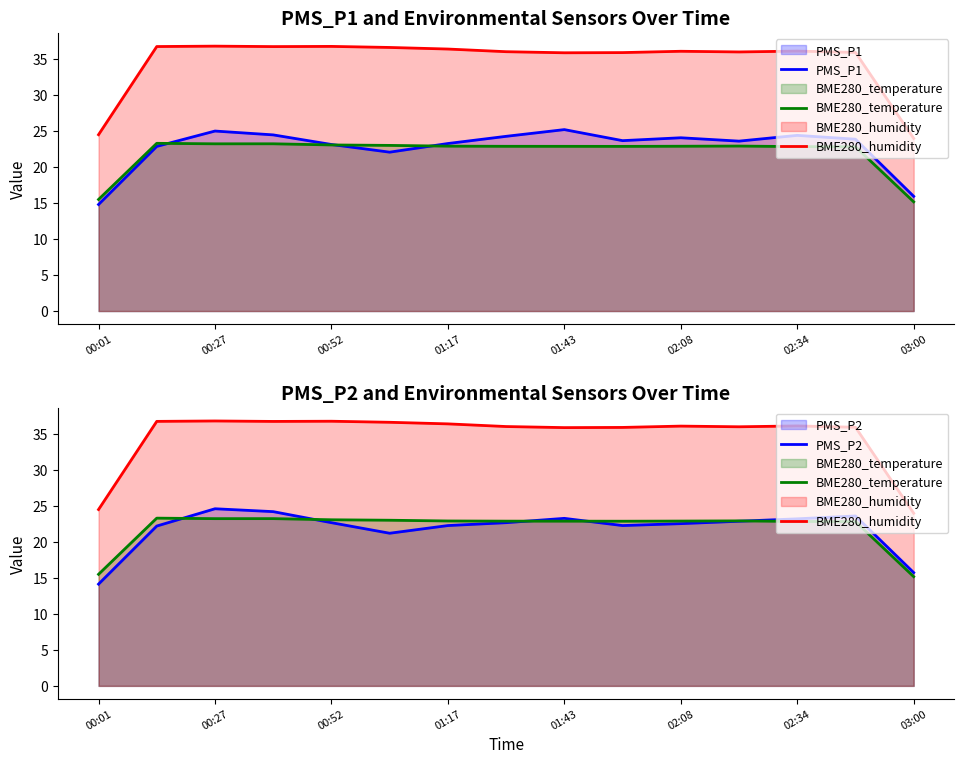

Which series has the widest spread of values?

BME280_humidity